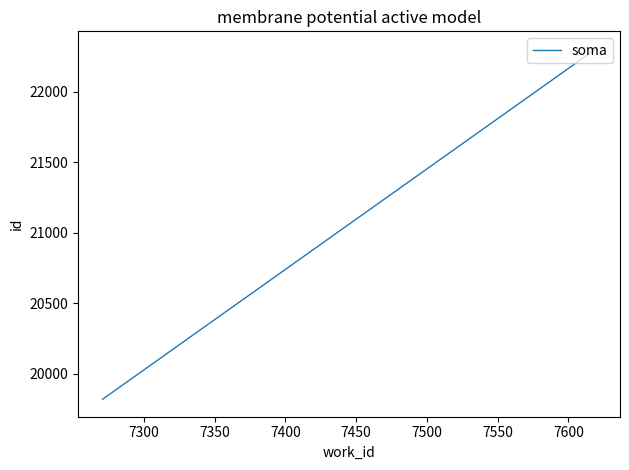

What is the greatest value displayed?

22305